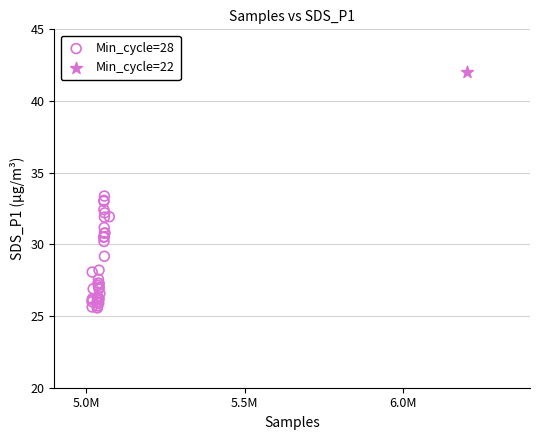

What are all the series names shown in the legend?

Min_cycle=28, Min_cycle=22